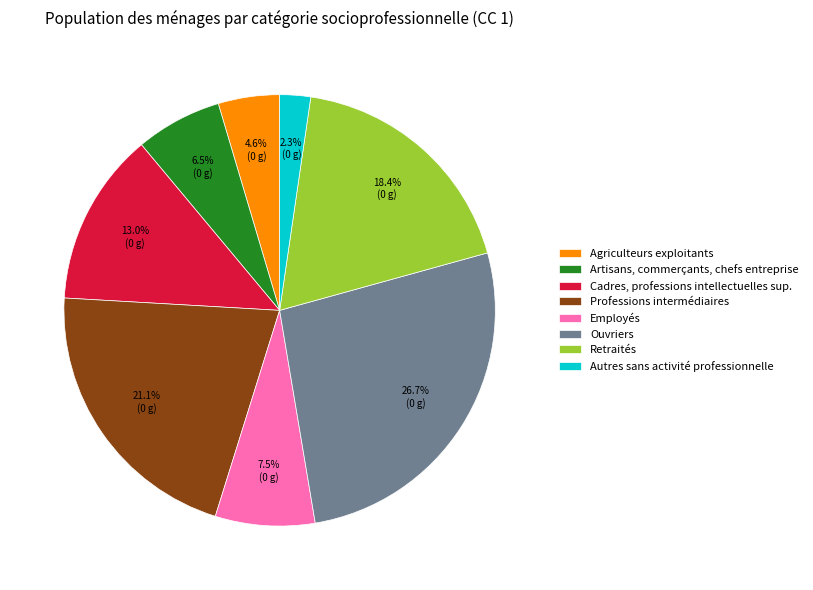

Is there a majority slice in this chart?

No